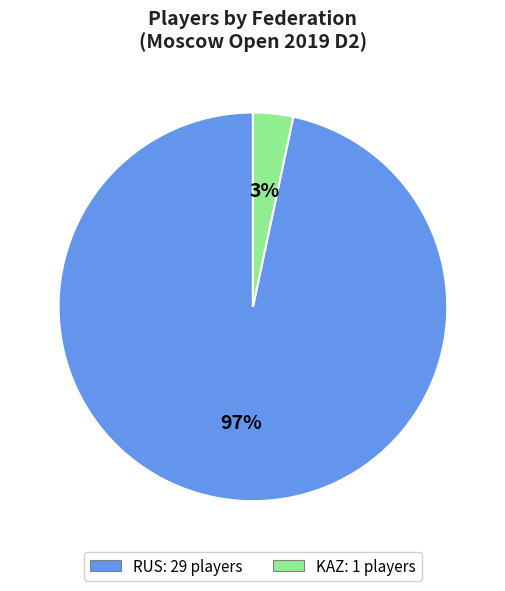

To the nearest percent, what is the average slice percentage?

50%